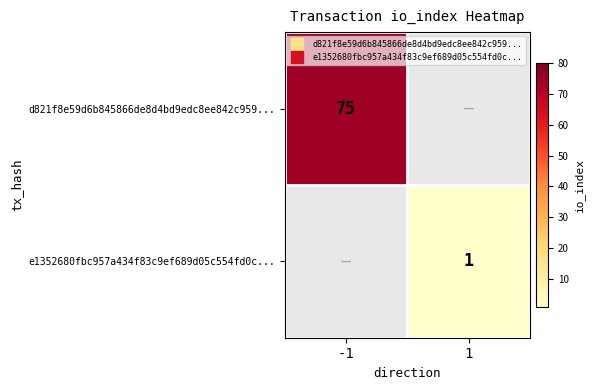

List the labels in order of d821f8e59d6b845866de8d4bd9edc8ee842c959... value, smallest first.

-1, 1